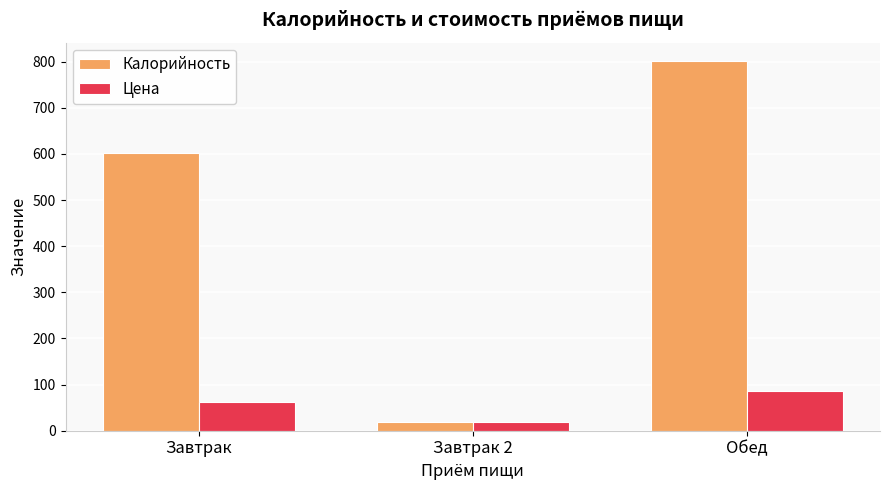

List the labels in order of Калорийность value, smallest first.

Завтрак 2, Завтрак, Обед